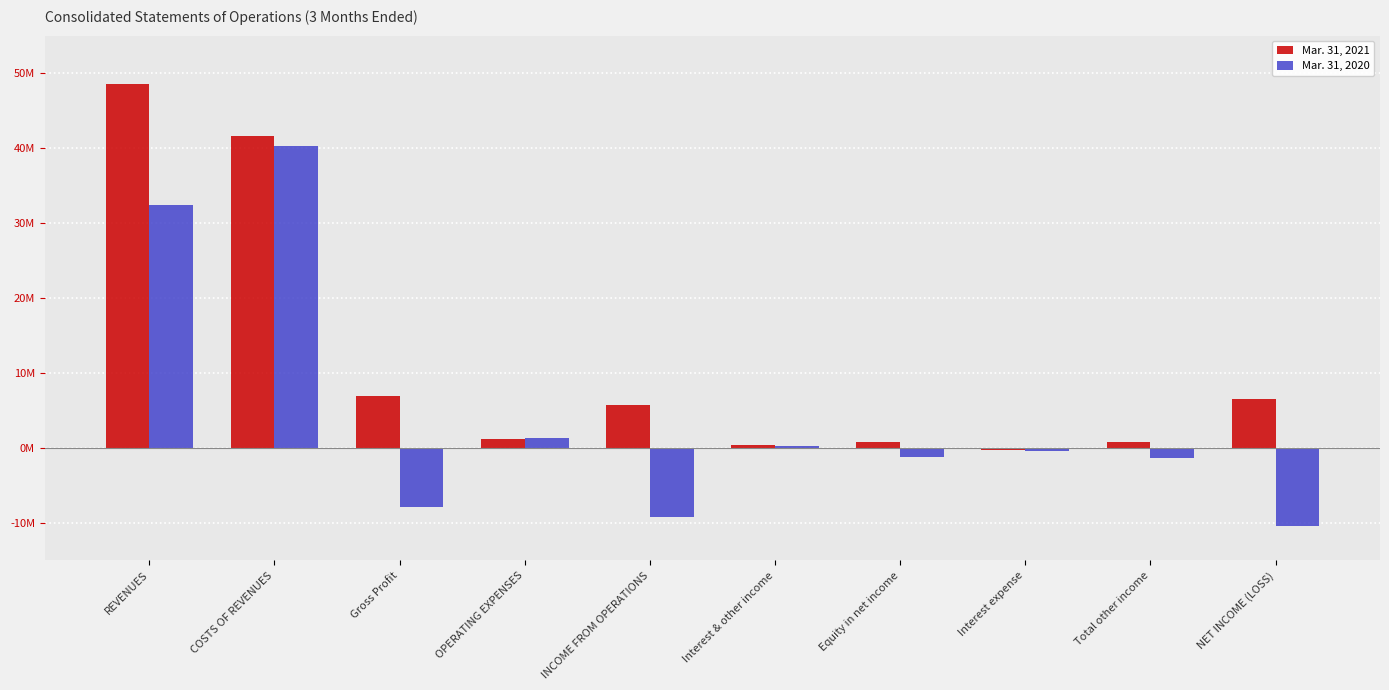

Does the chart contain any negative values?

Yes